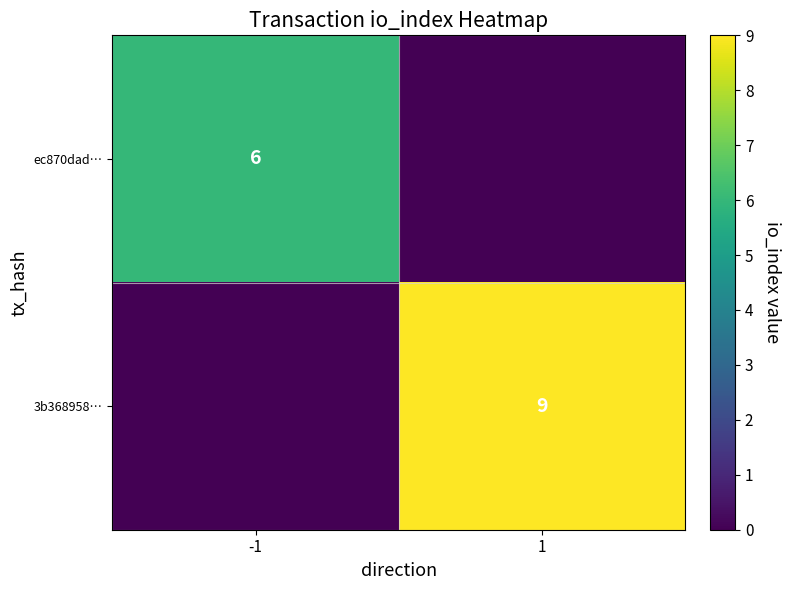

Count the number of data series in this chart.

2